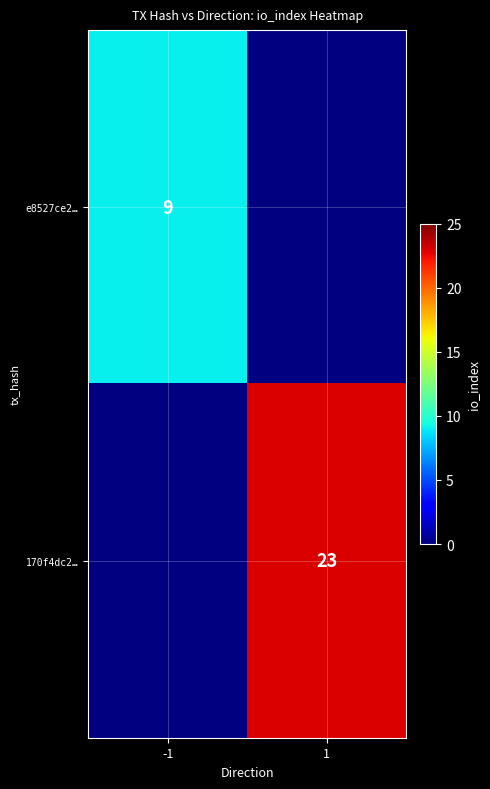

True or false: 170f4dc2… has a value of 23 at 1.

True